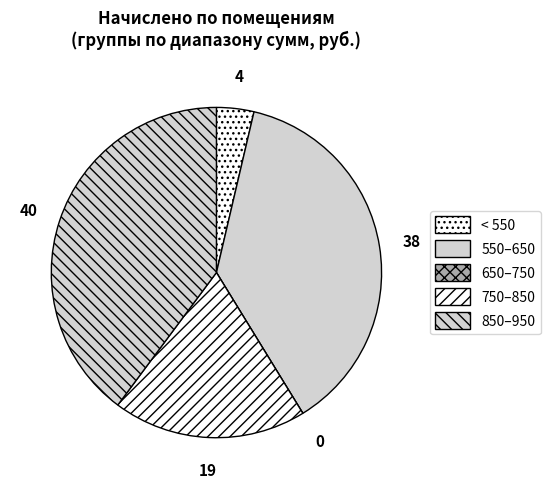

Does any single category account for the majority?

No